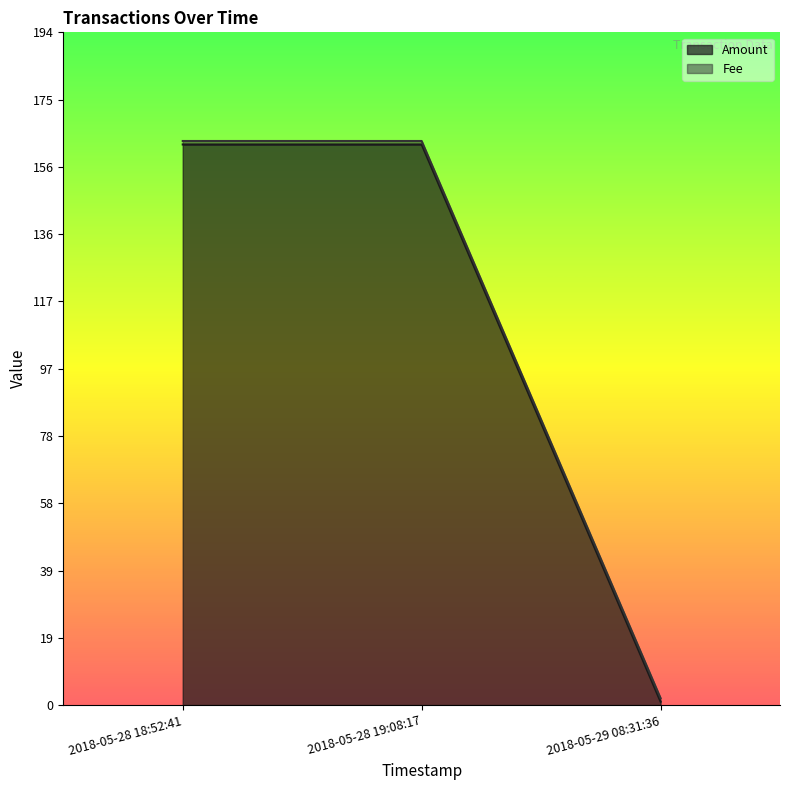

What position from the right is 2018-05-28 18:52:41?

3